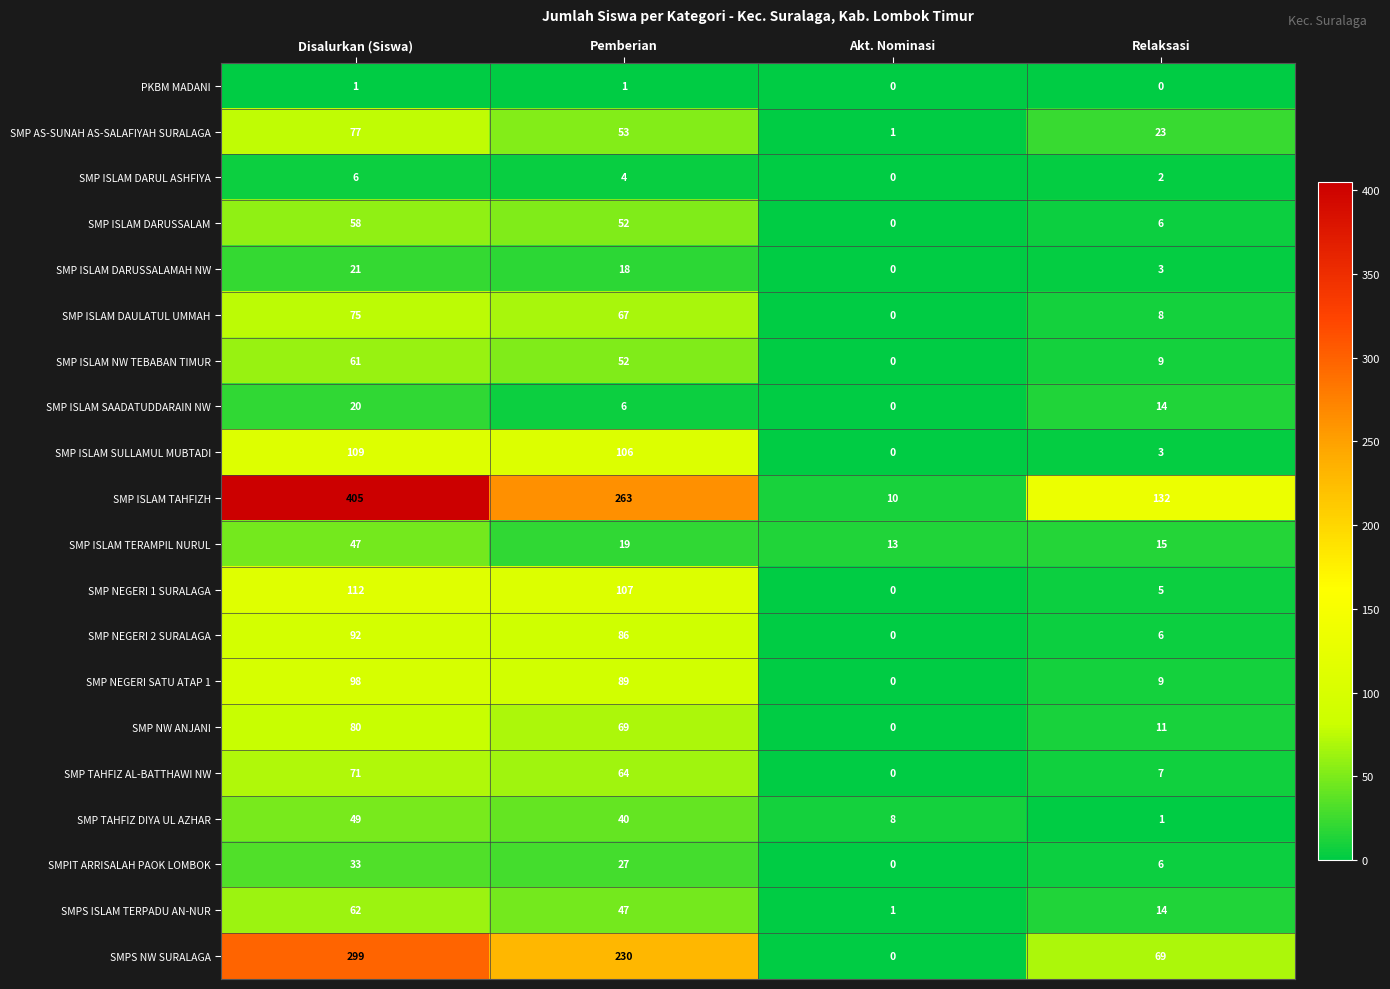

Which series has the widest spread of values?

SMP ISLAM TAHFIZH